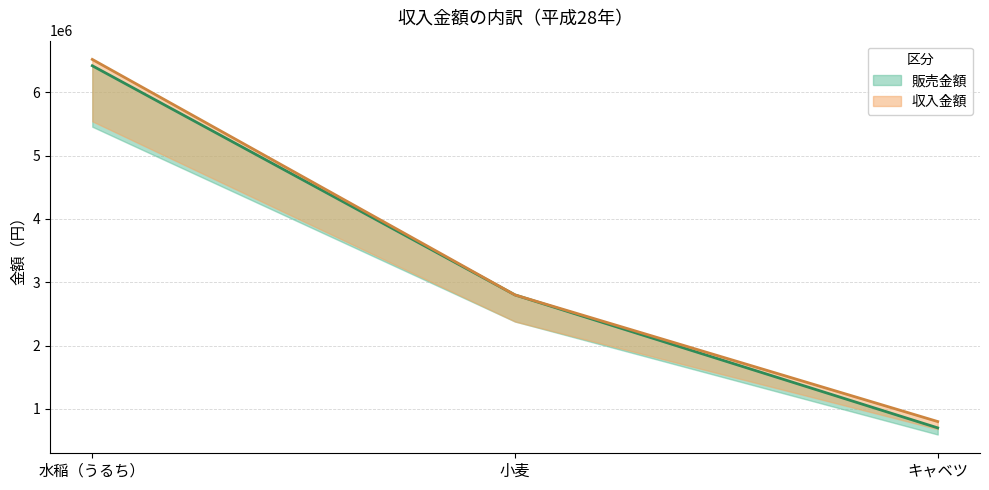

At which label does 収入金額 reach its minimum?

キャベツ